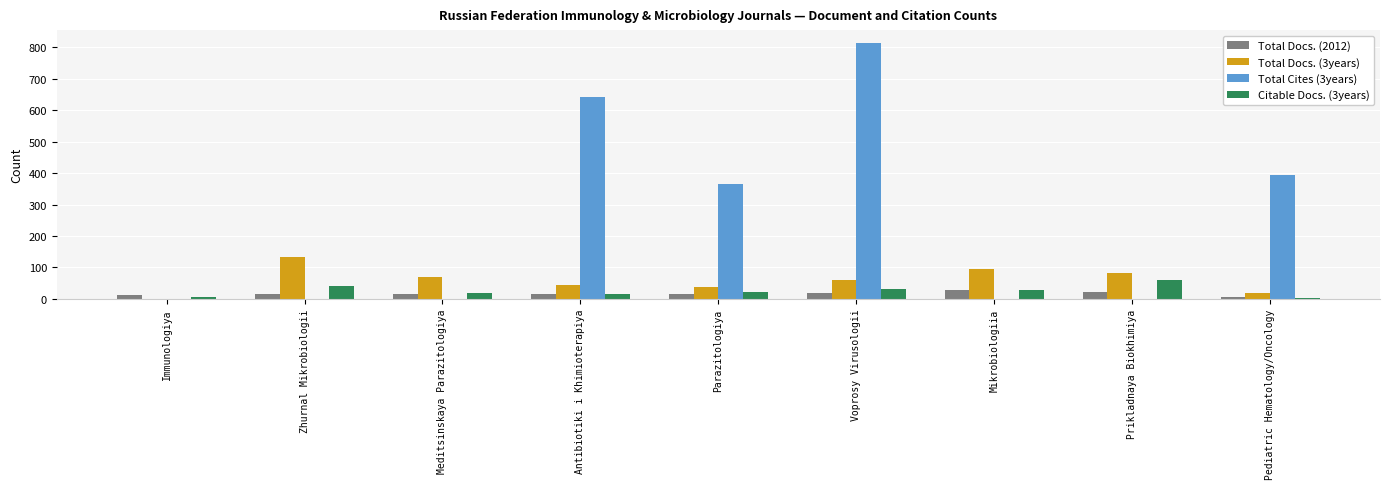

What is the maximum value shown in the chart?

814